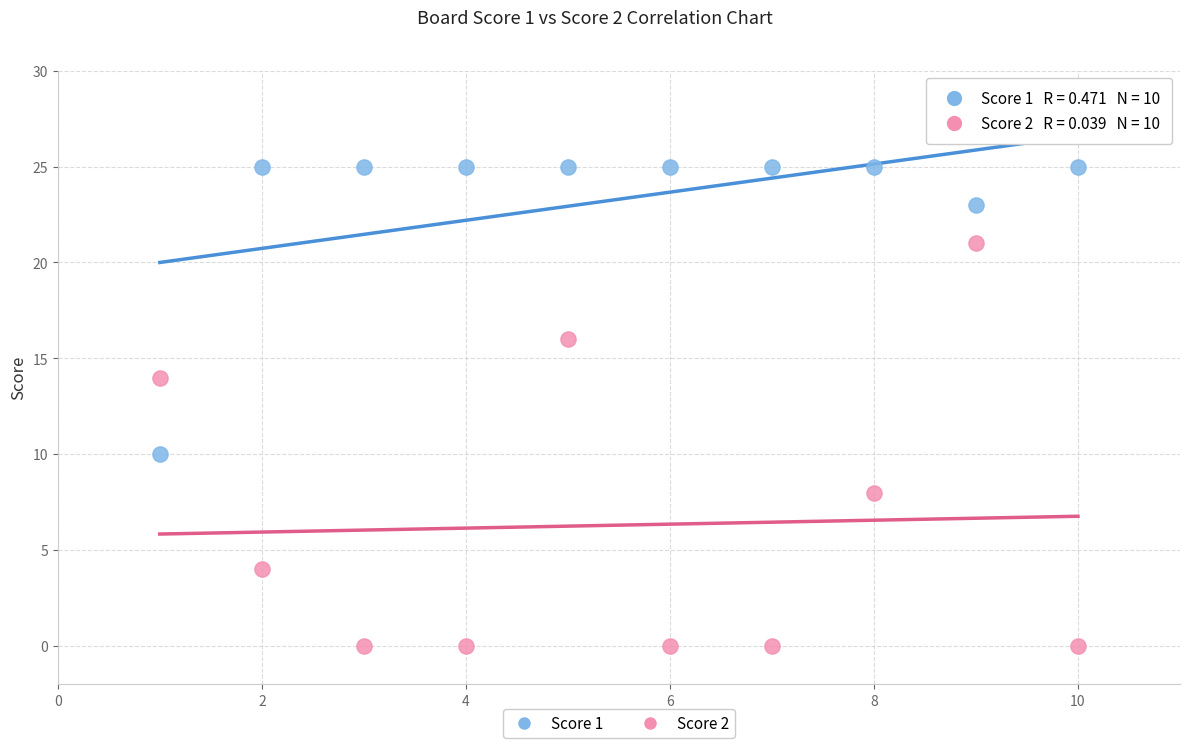

What are all the series names shown in the legend?

Score 1, Score 2